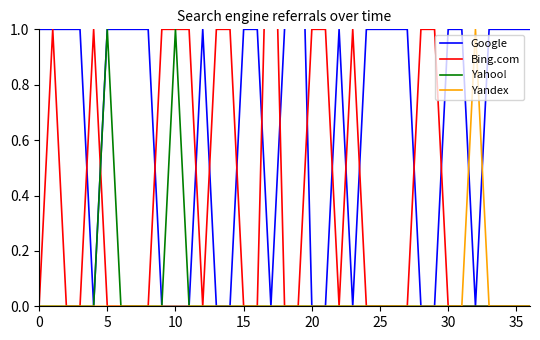

How many series are shown in this chart?

4